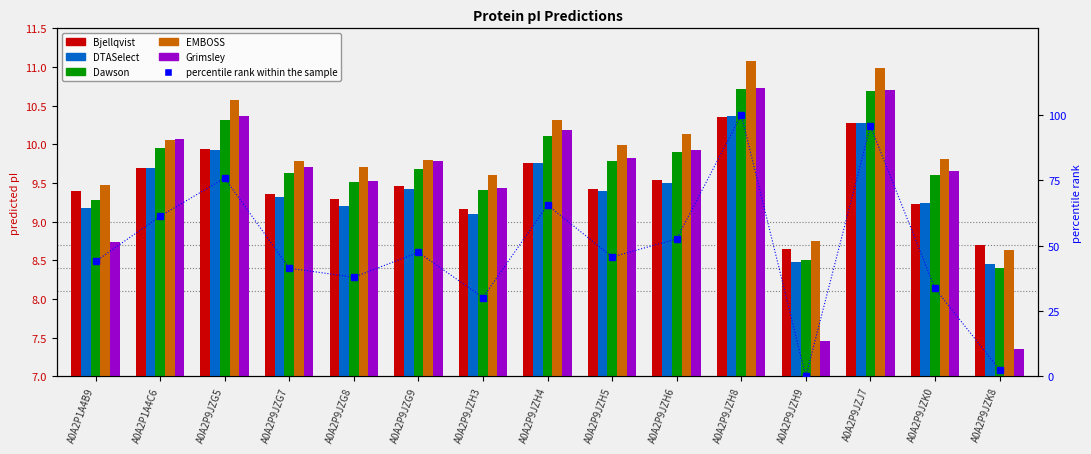

Rank the categories by EMBOSS value from lowest to highest.

A0A2P9JZK8, A0A2P9JZH9, A0A2P1A4B9, A0A2P9JZH3, A0A2P9JZG8, A0A2P9JZG7, A0A2P9JZG9, A0A2P9JZK0, A0A2P9JZH5, A0A2P1A4C6, A0A2P9JZH6, A0A2P9JZH4, A0A2P9JZG5, A0A2P9JZJ7, A0A2P9JZH8